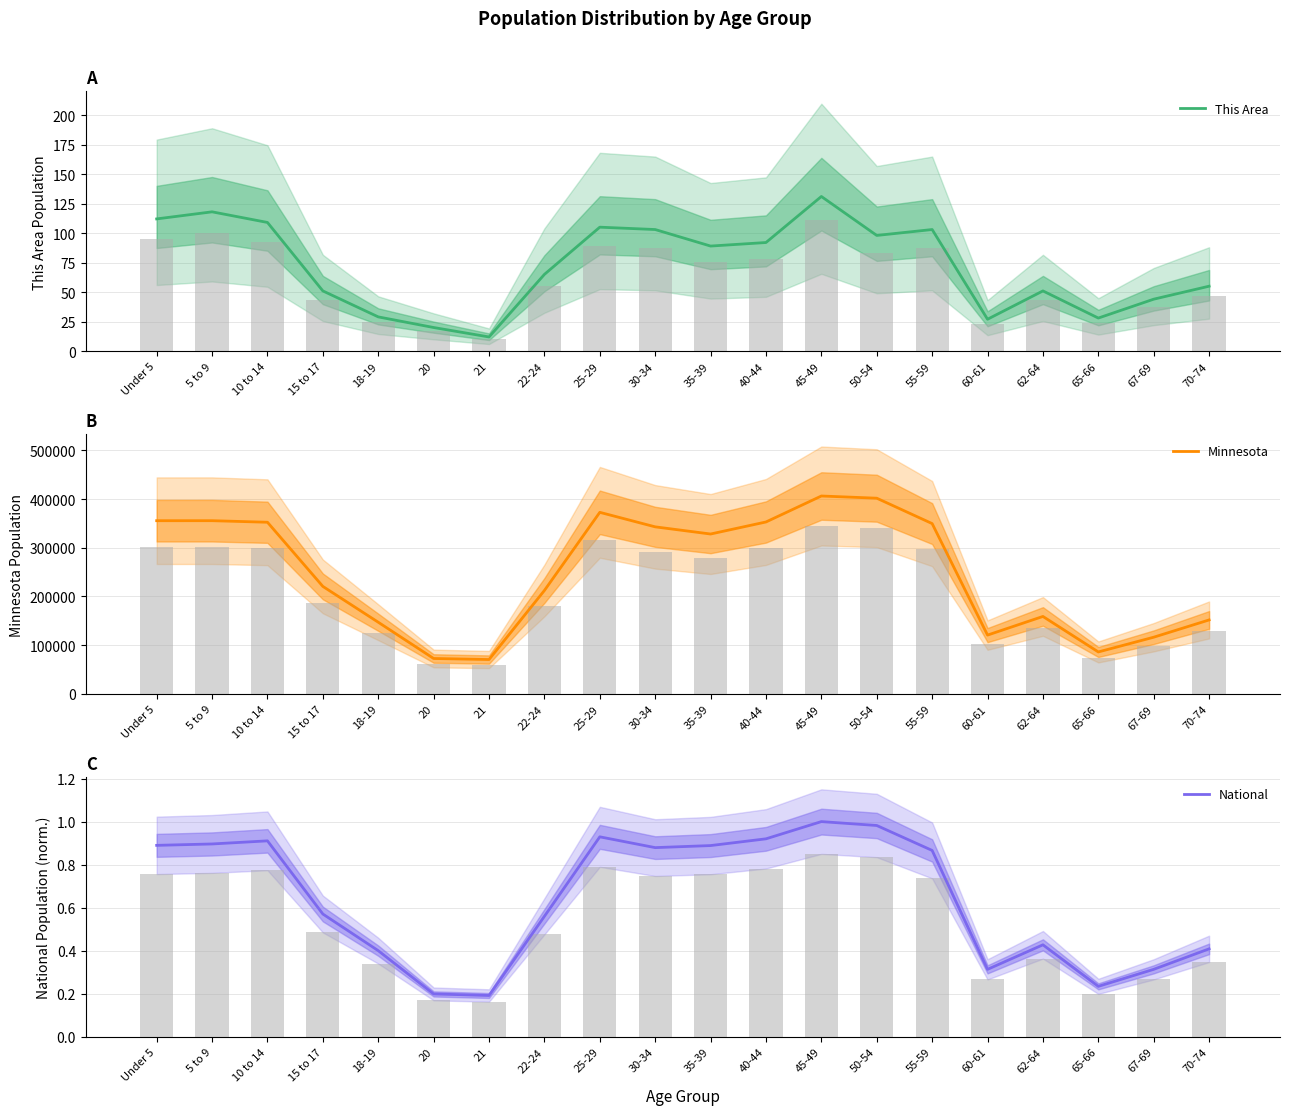

Is it true that This Area equals 55.0 at 70-74?

True